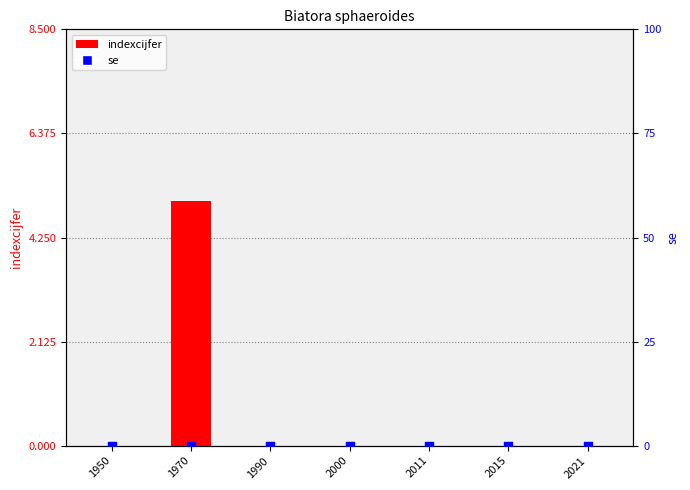

Which series contains the highest Y value?

indexcijfer